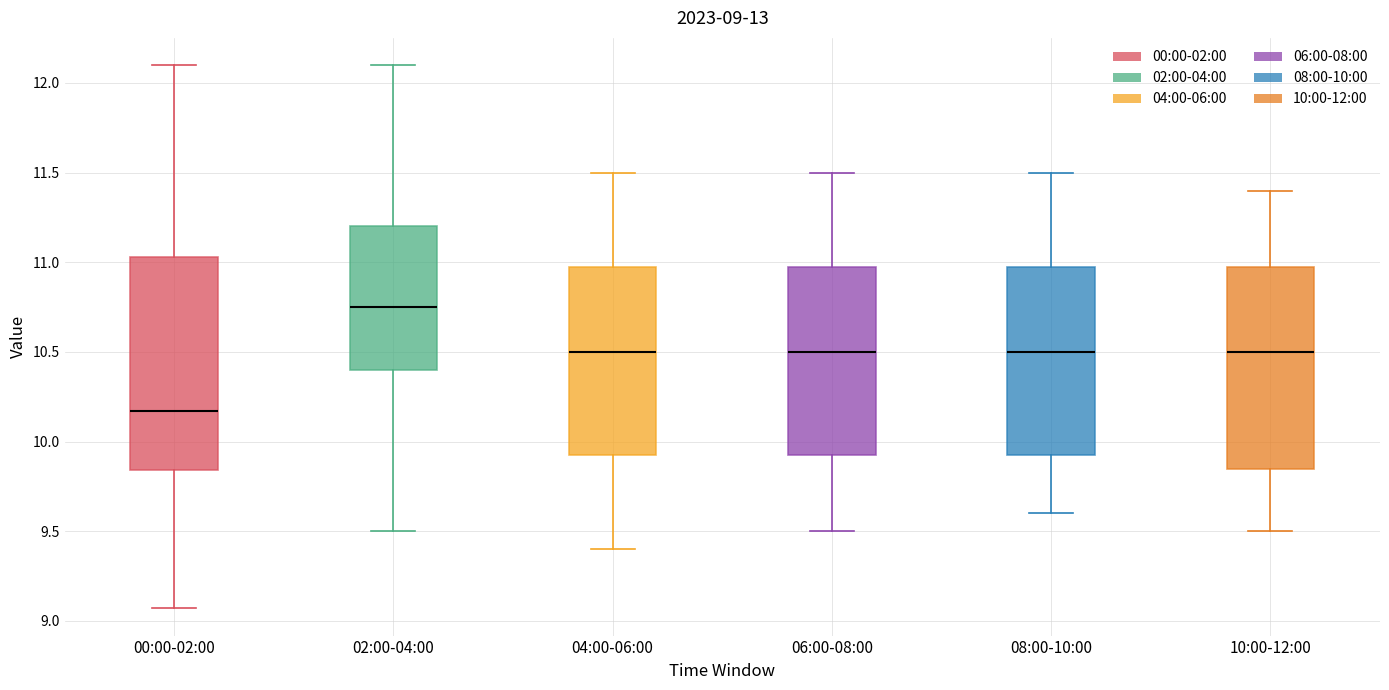

Which box has the lowest median line?

00:00-02:00